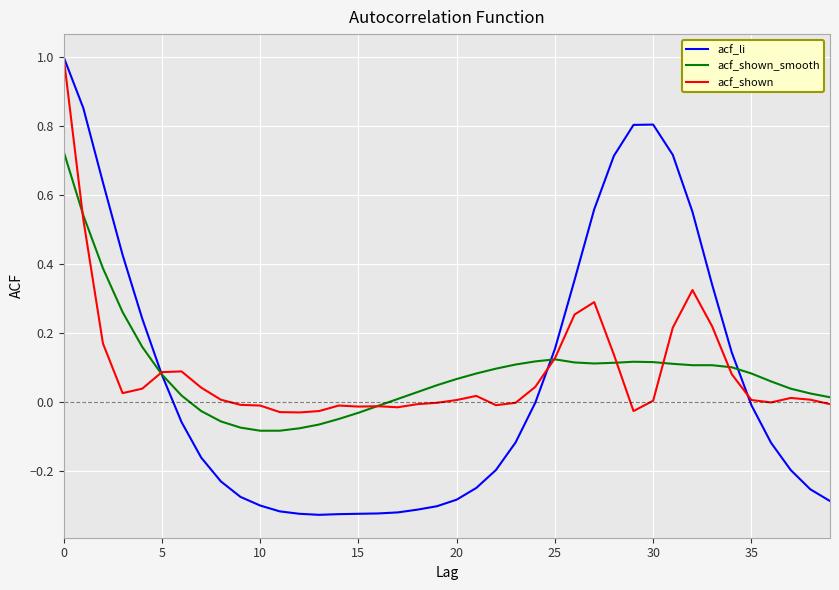

Count the number of categories in the chart.

40